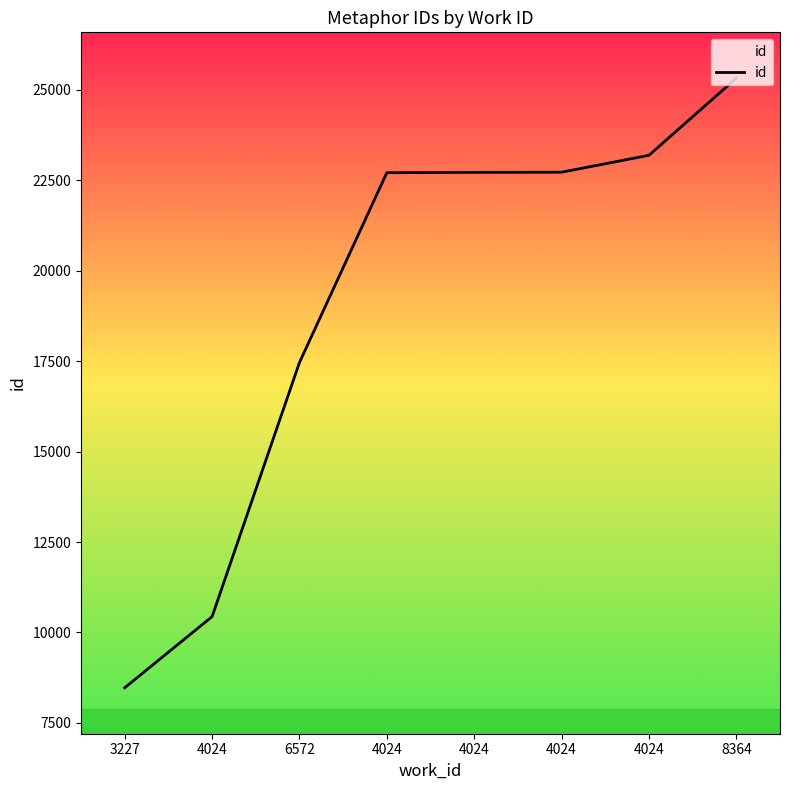

What is the change in value from 3227 to 4024?

+14250